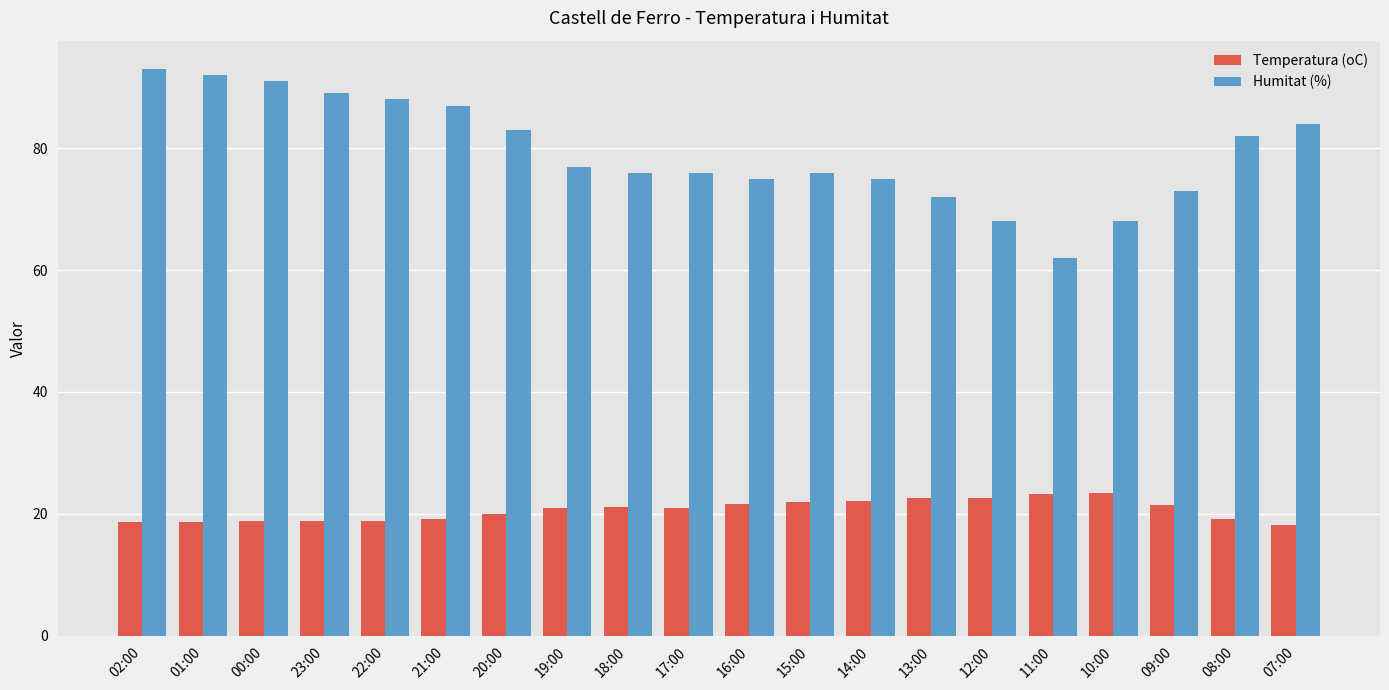

What is the lowest value of the Humitat (%) series?

62.0